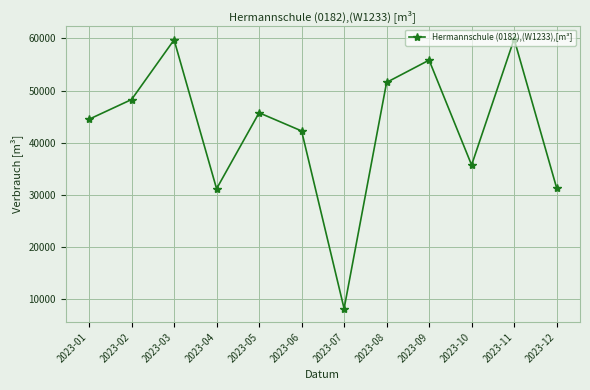

The chart shows a value of 44993 at 2023-12. True or false?

False